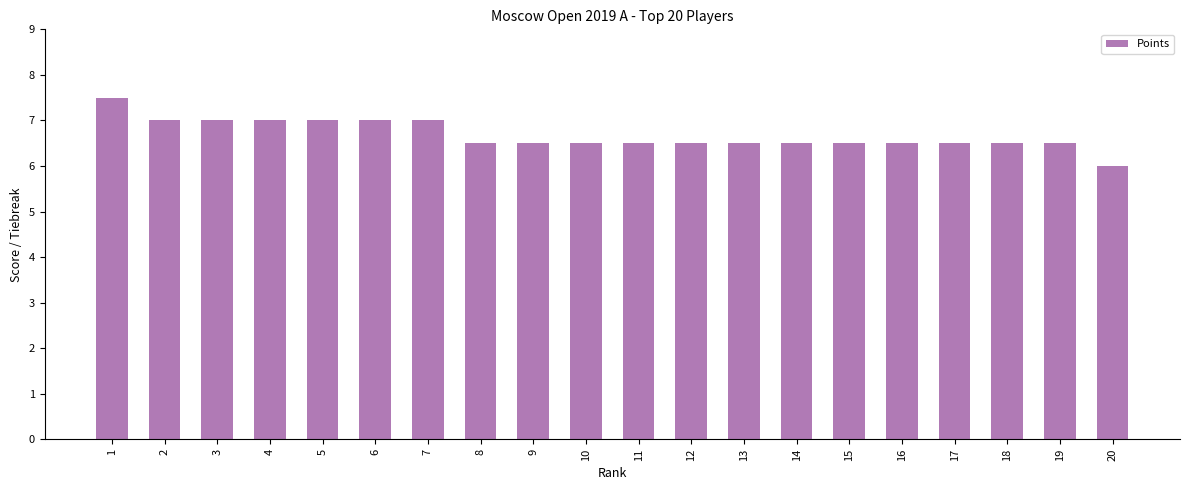

Is it true that the value at 14 is 4.5?

False